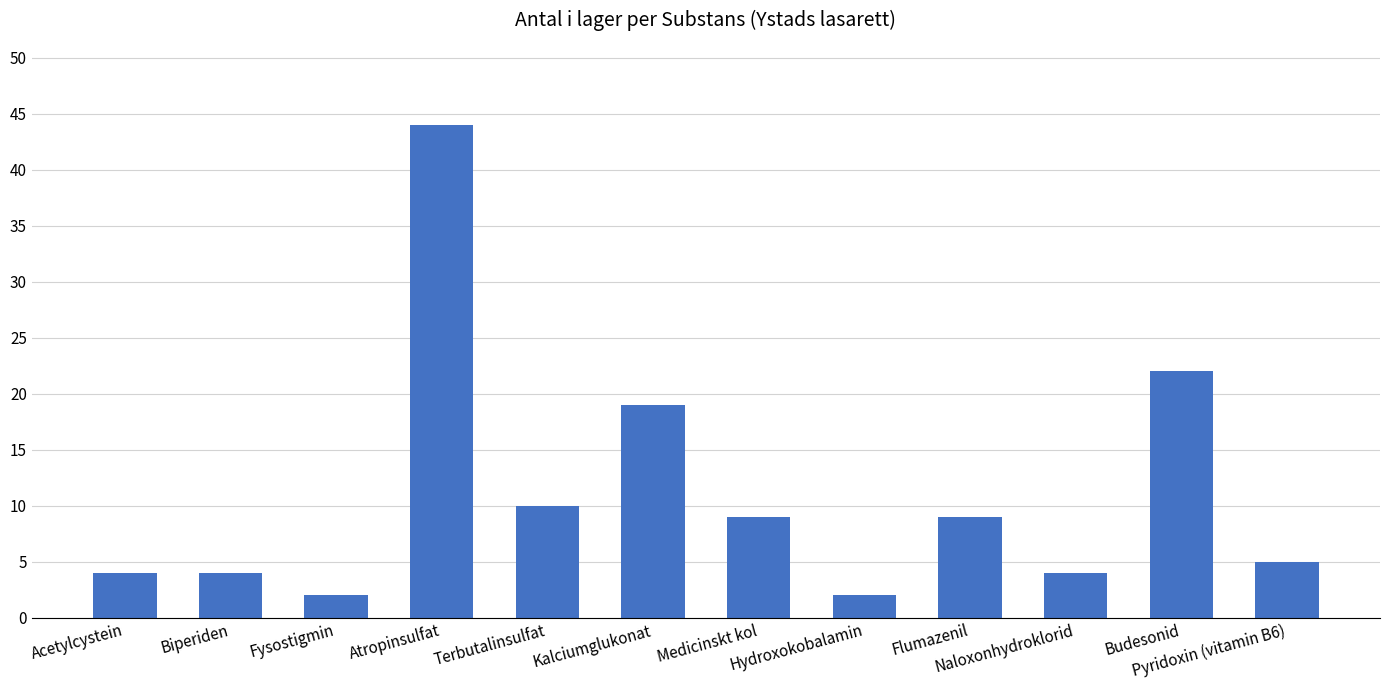

What is the change in value from Kalciumglukonat to Flumazenil?

-10